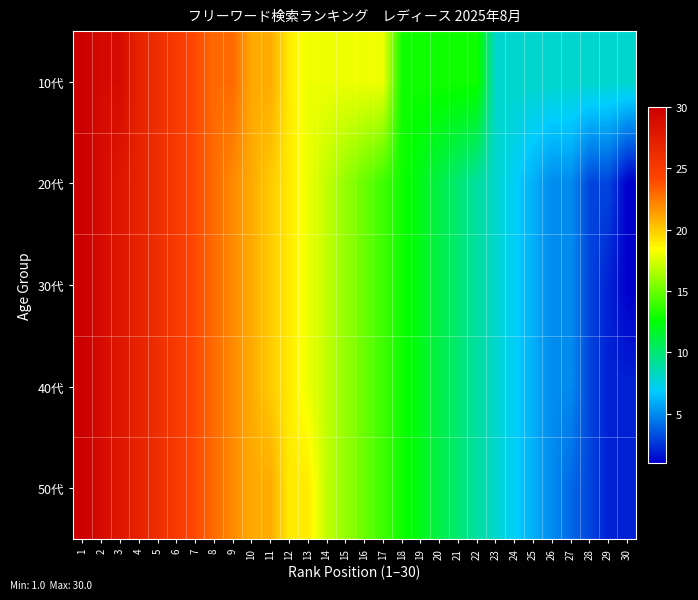

Between 11 and 15, which is larger?

11